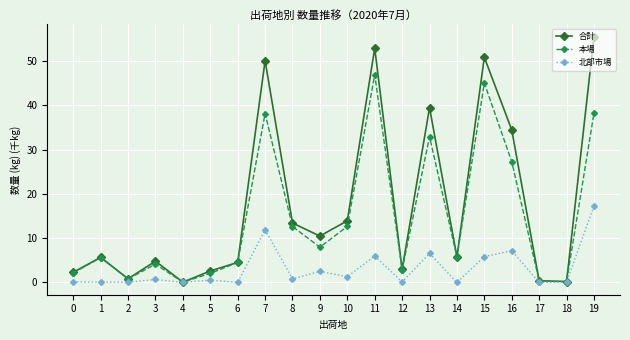

Which series has the largest range (max minus min)?

合計